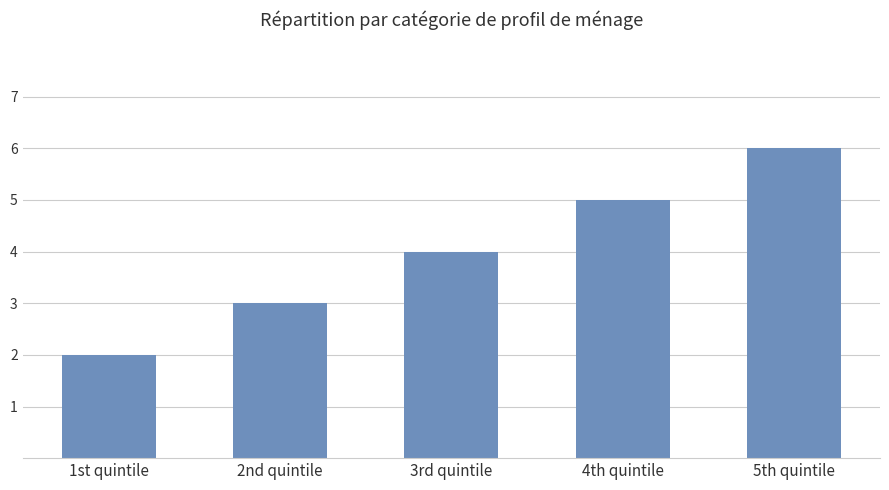

Between 2nd quintile and 4th quintile, which is larger?

4th quintile